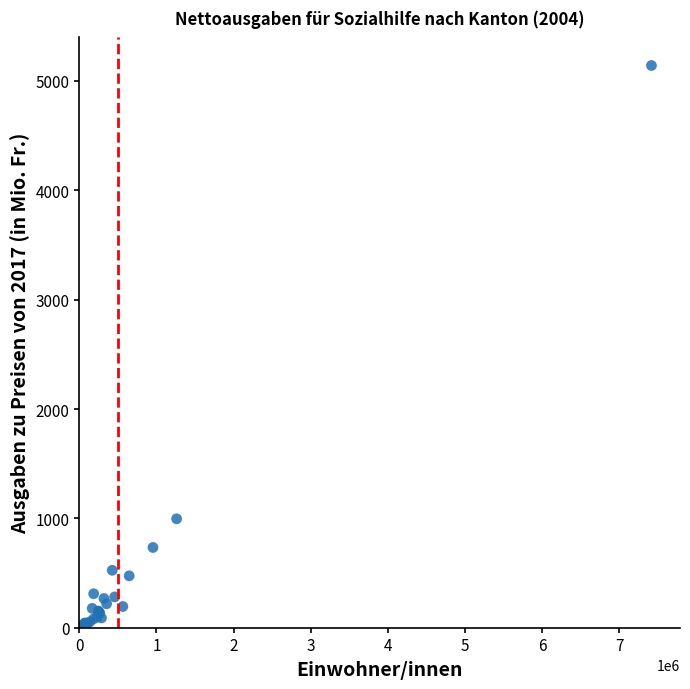

What Y value in the scatter plot is closest to 2572?

995.9